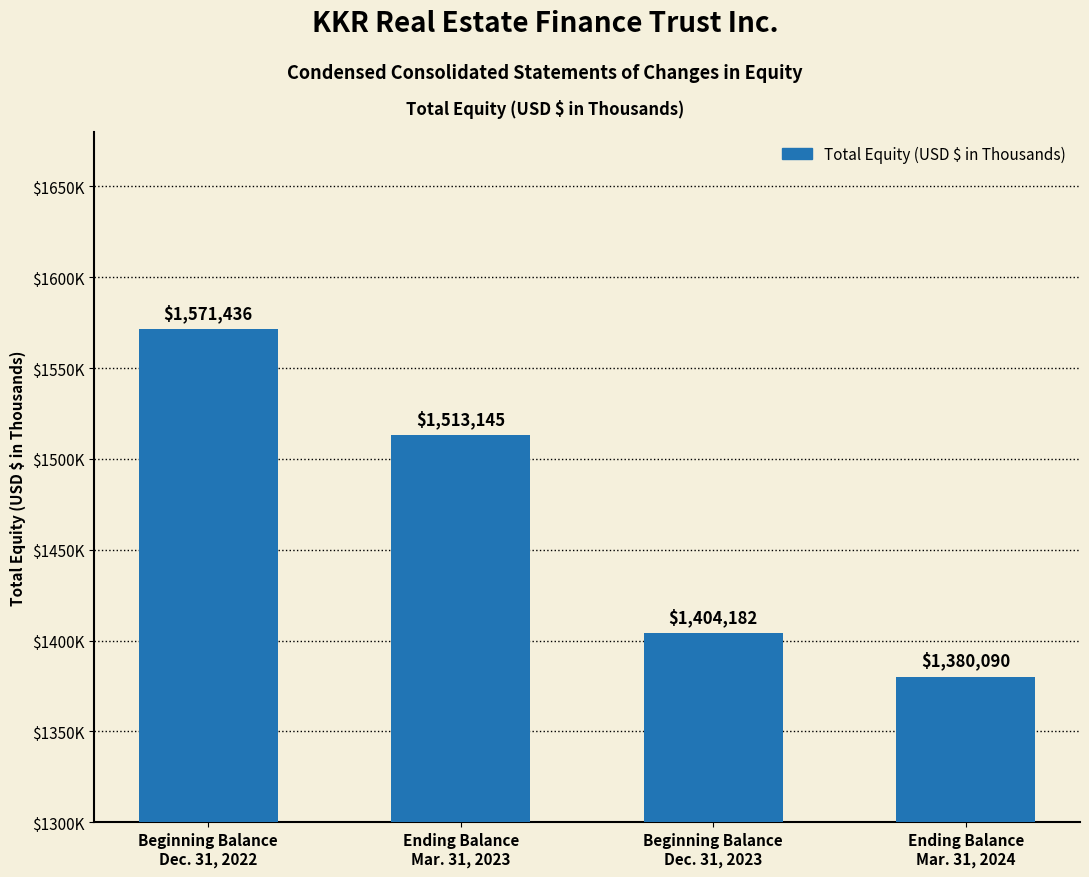

At which category does the chart reach its peak across all series?

Beginning Balance
Dec. 31, 2022